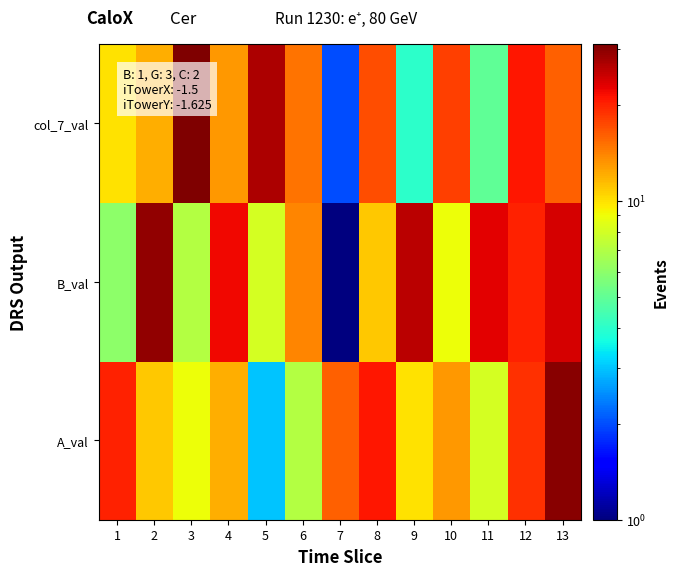

What is the minimum value shown in the chart?

1